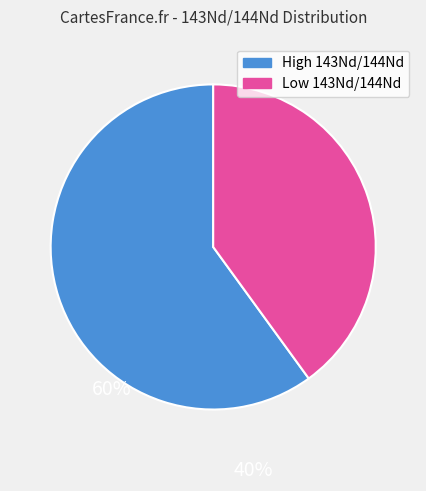

Does any single category account for the majority?

Yes